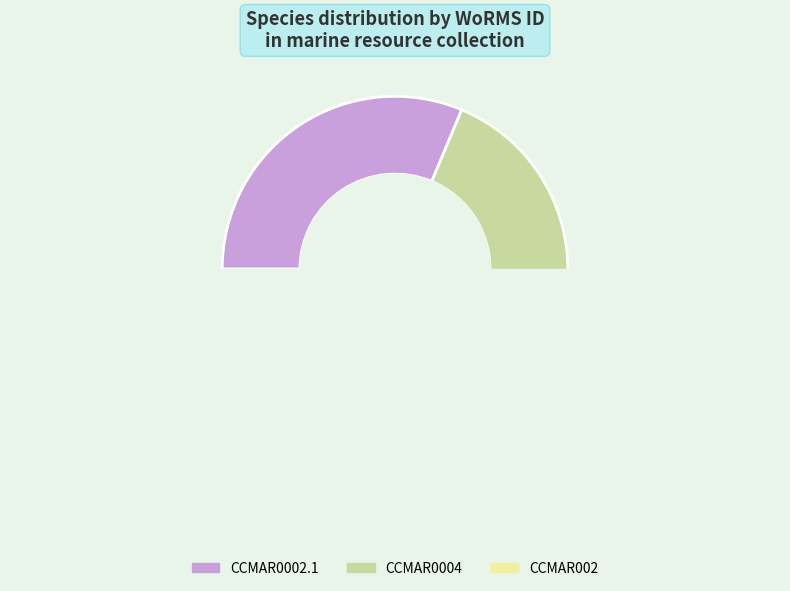

Is CCMAR002 the majority of the pie?

No